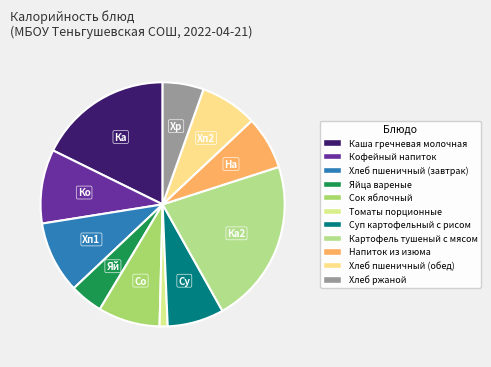

What is the change in value from Томаты порционные to Хлеб пшеничный (обед)?

+73